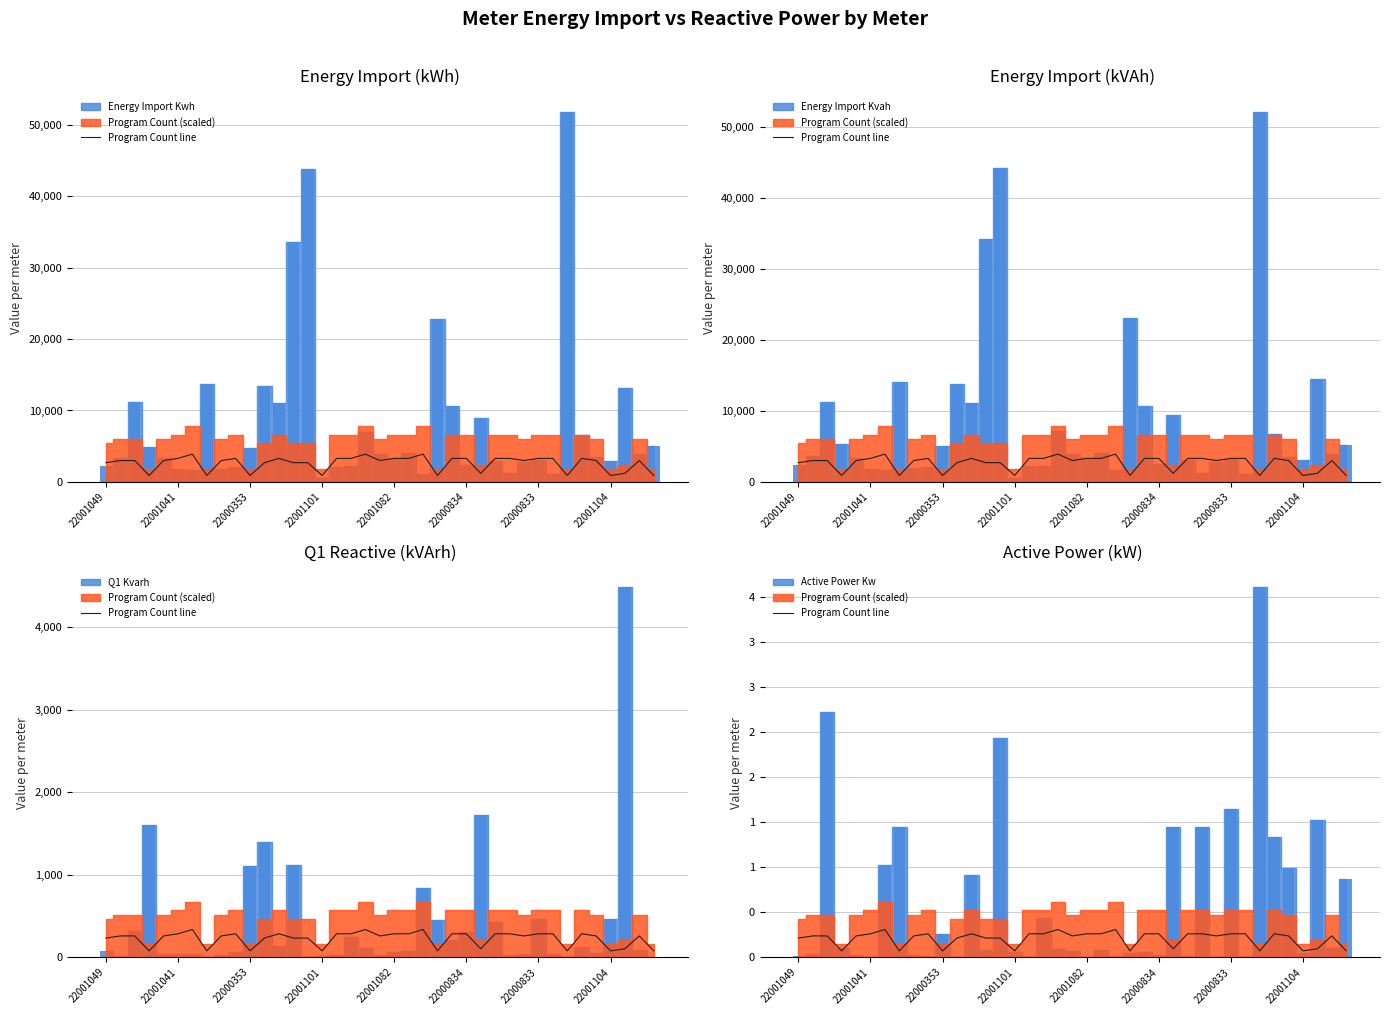

What is the smallest value displayed?

0.1